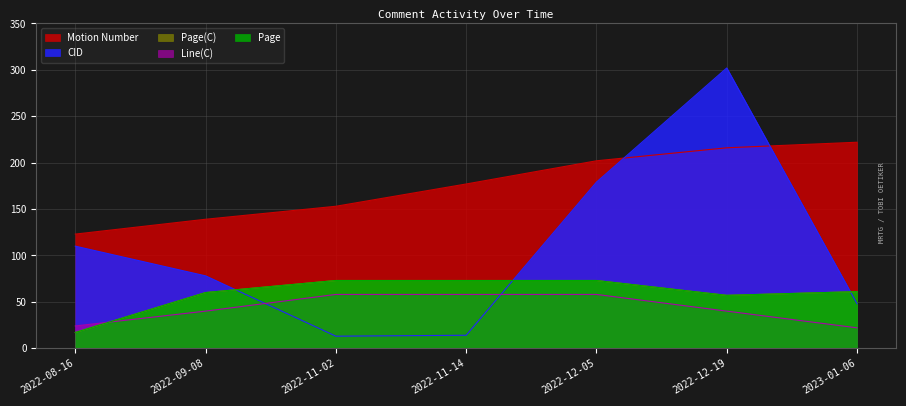

Which category has the highest value in the CID series?

2022-12-19